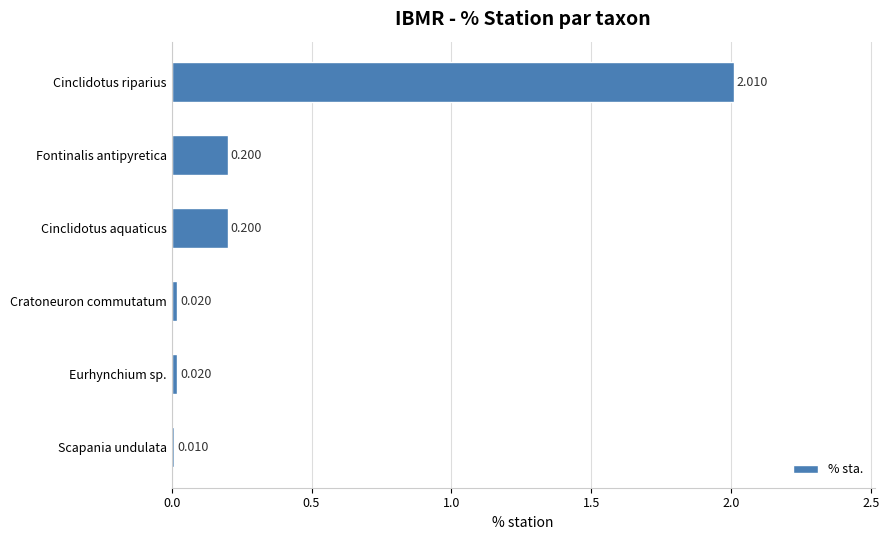

What is the label of the 3rd bar from the bottom?

Cratoneuron commutatum